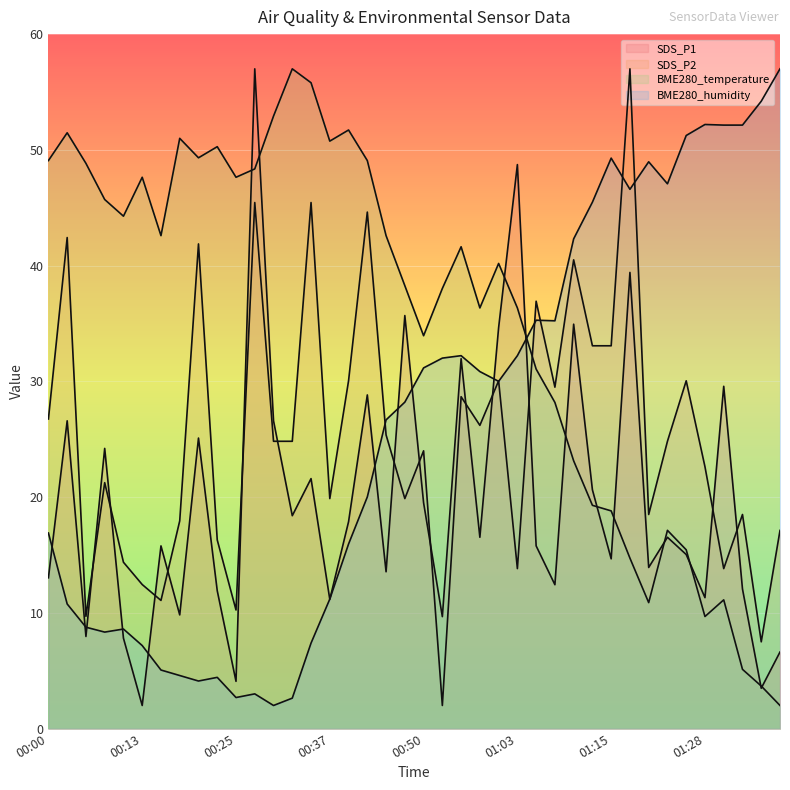

Which category has the lowest value across all series?

00:13